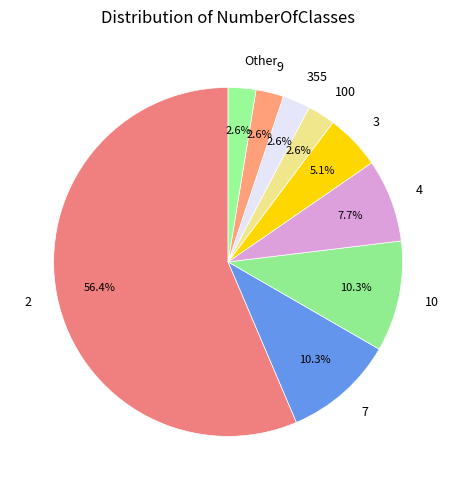

To the nearest percent, what percentage of the pie is 355?

3%